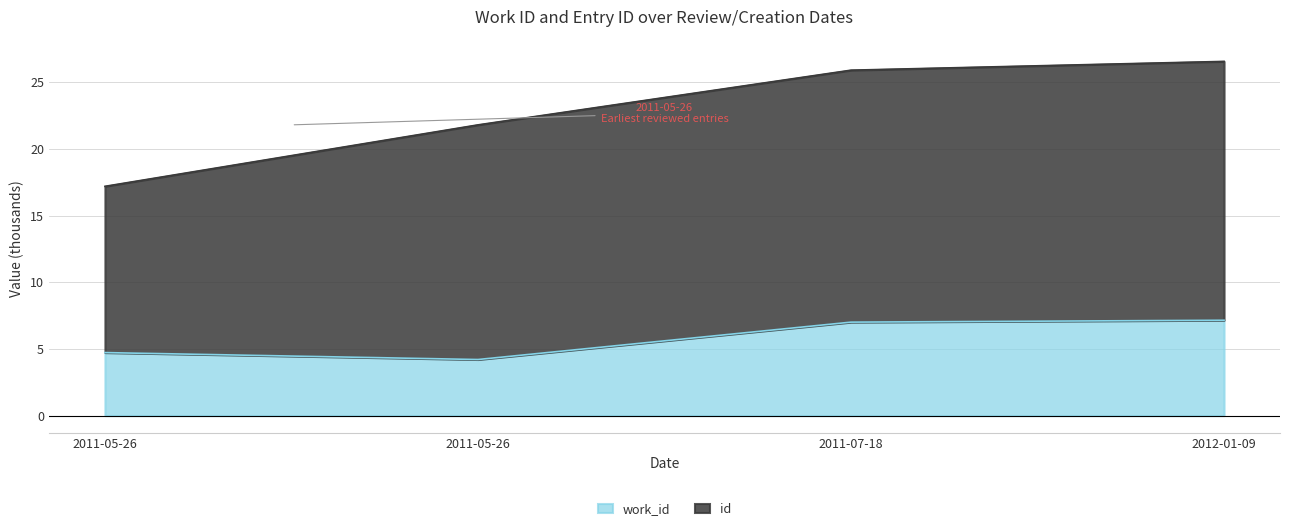

Count the number of values greater than 7.

2